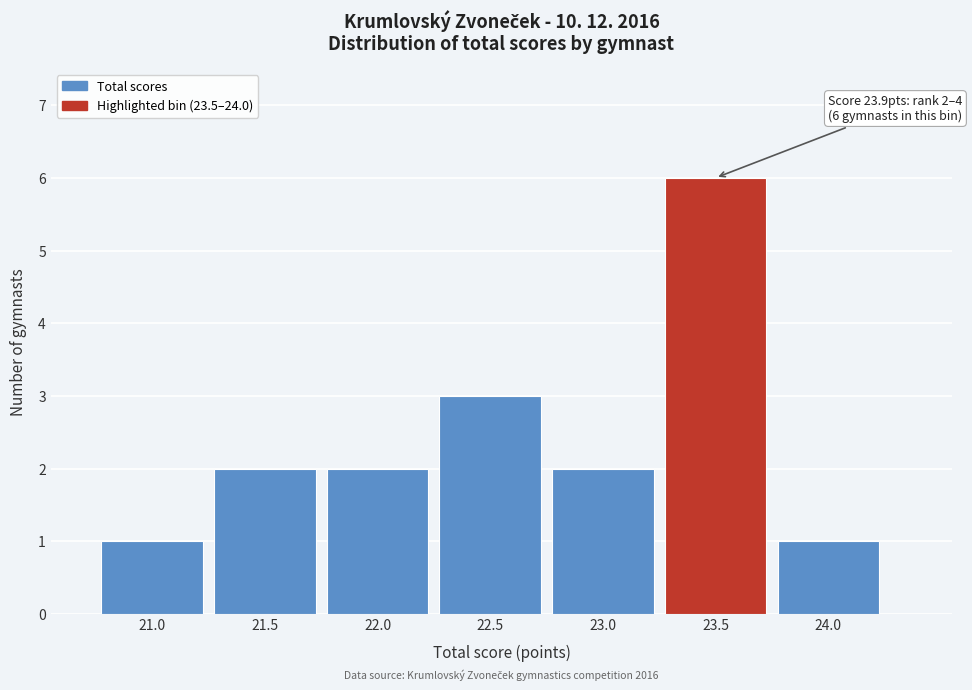

Reading left to right, what are all the values shown in this chart?

1	2	2	3	2	6	1